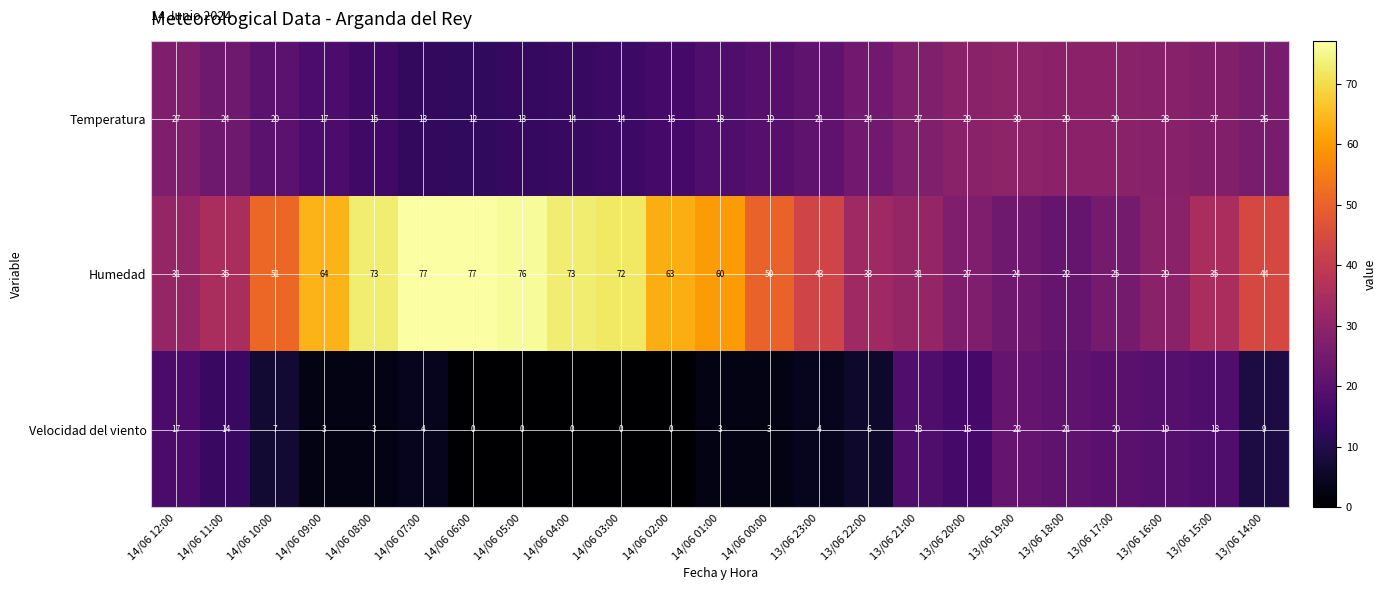

Between 14/06 06:00 and 14/06 03:00, which series saw the biggest shift?

Humedad